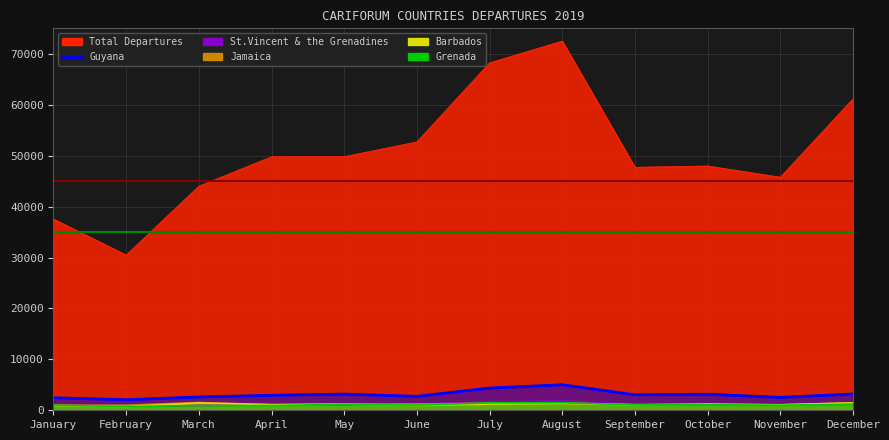

What is the change in value from September to December?

+161